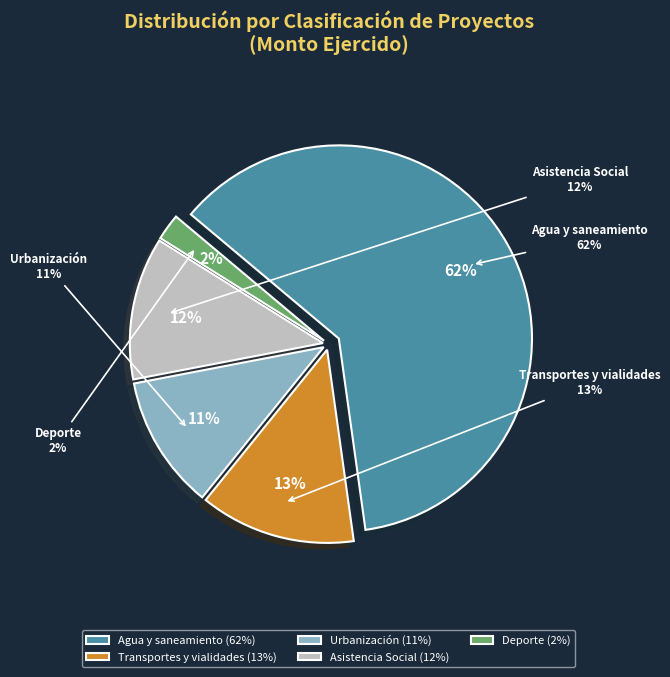

The Asistencia Social slice represents 19% of the pie. True or false?

False